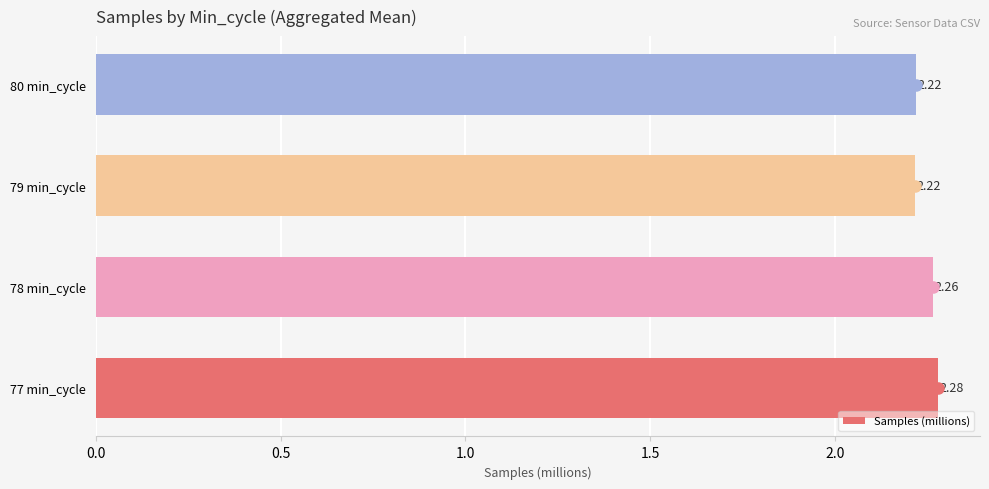

What is the ratio of the value at 79 min_cycle to the value at 80 min_cycle?

1.0